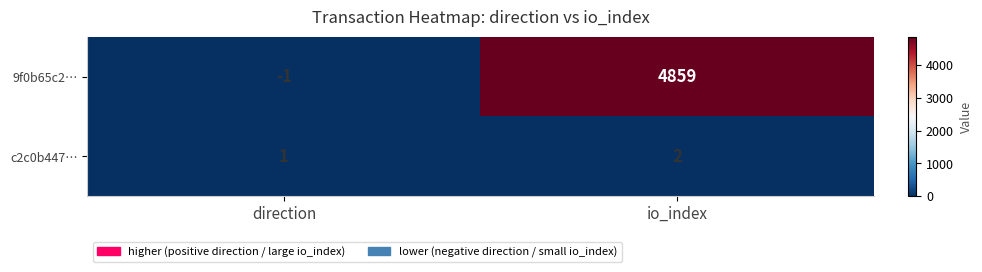

Which series has the largest total across all categories?

9f0b65c2…